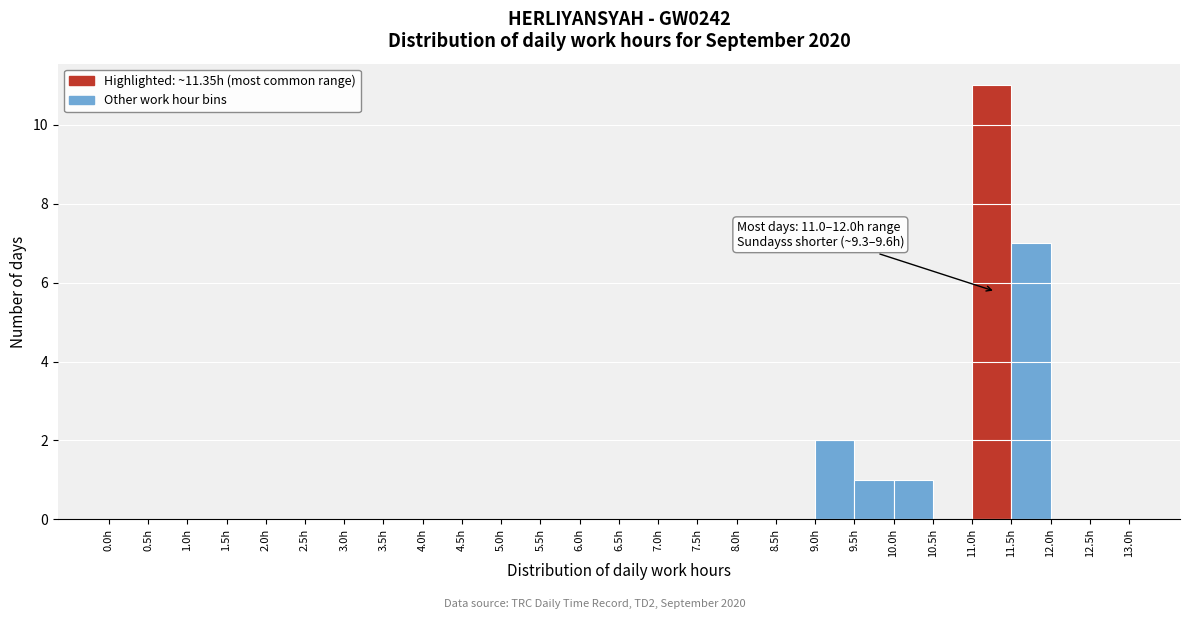

Which range on the x-axis has the tallest bar?

11.0 to 11.5